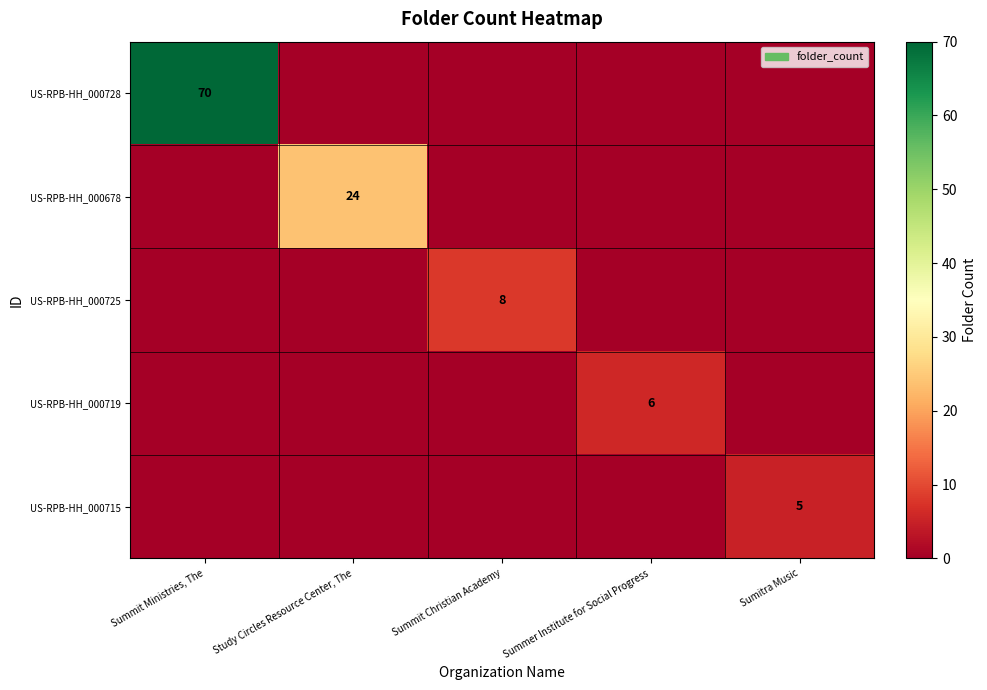

The value of US-RPB-HH_000719 at Summer Institute for Social Progress is 6. True or false?

True